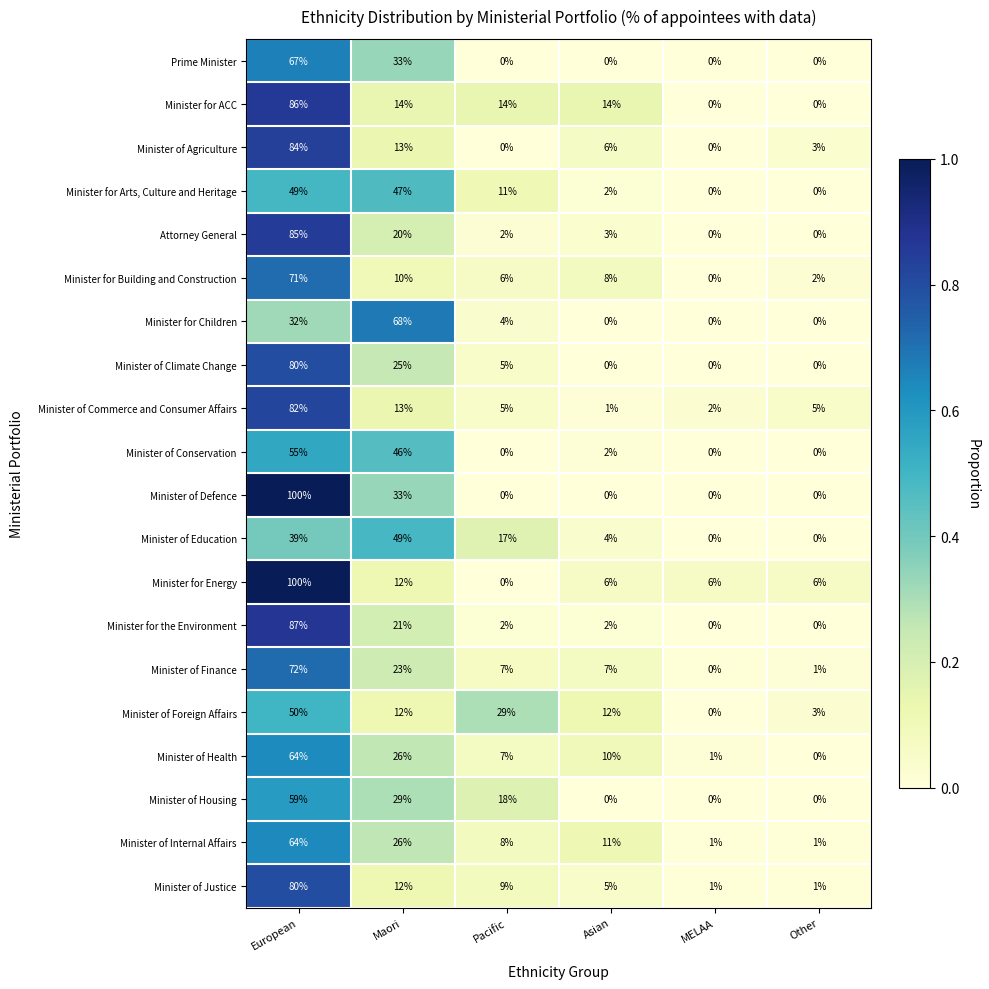

At which label is Minister of Foreign Affairs closest to 25?

Pacific